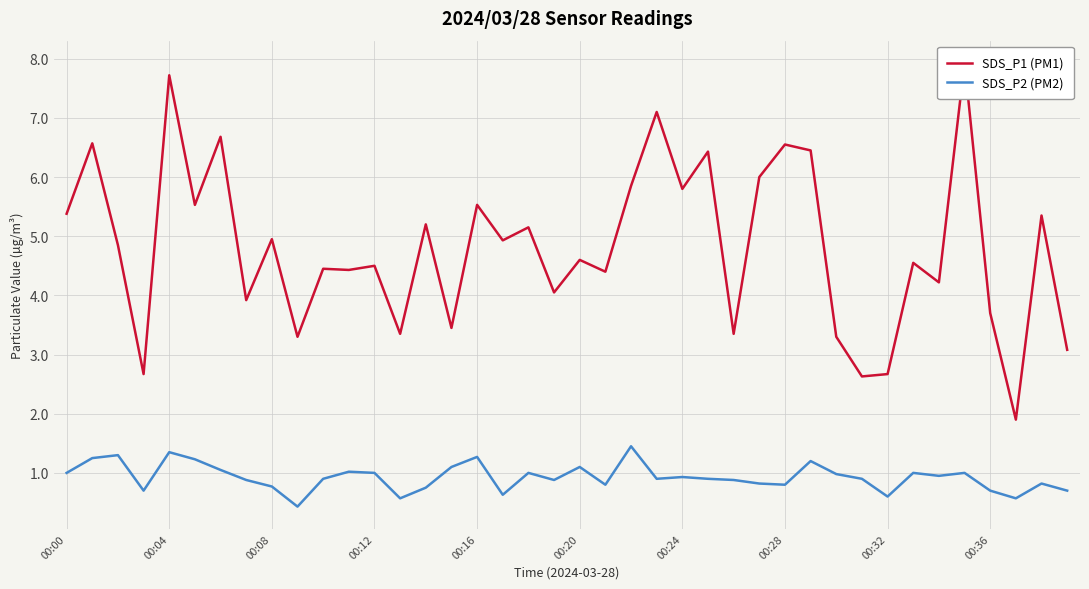

Reading left to right, what are all the values shown in this chart?

SDS_P1 (PM1): 5.4	6.6	4.8	2.7	7.7	5.5	6.7	3.9	5.0	3.3	4.5	4.4	4.5	3.4	5.2	3.5	5.5	4.9	5.2	4.0	4.6	4.4	5.8	7.1	5.8	6.4	3.4	6.0	6.5	6.5	3.3	2.6	2.7	4.5	4.2	7.9	3.7	1.9	5.3	3.1
SDS_P2 (PM2): 1.0	1.2	1.3	0.7	1.4	1.2	1.1	0.9	0.8	0.4	0.9	1.0	1.0	0.6	0.8	1.1	1.3	0.6	1.0	0.9	1.1	0.8	1.4	0.9	0.9	0.9	0.9	0.8	0.8	1.2	1.0	0.9	0.6	1.0	0.9	1.0	0.7	0.6	0.8	0.7